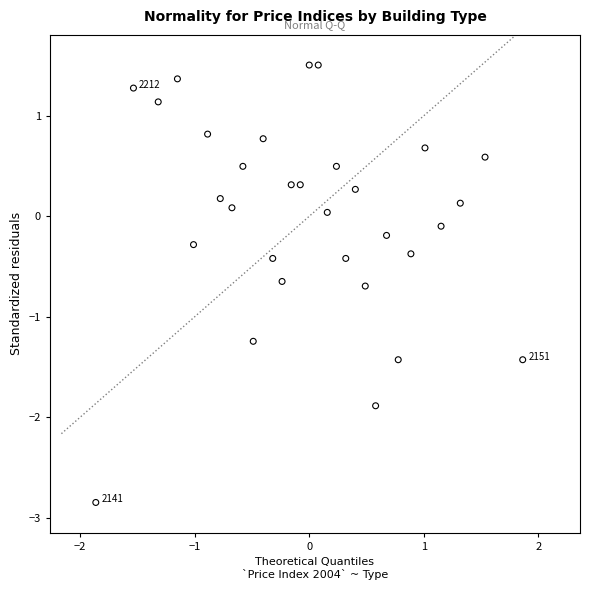

What is the range of X values (max minus min)?

3.7